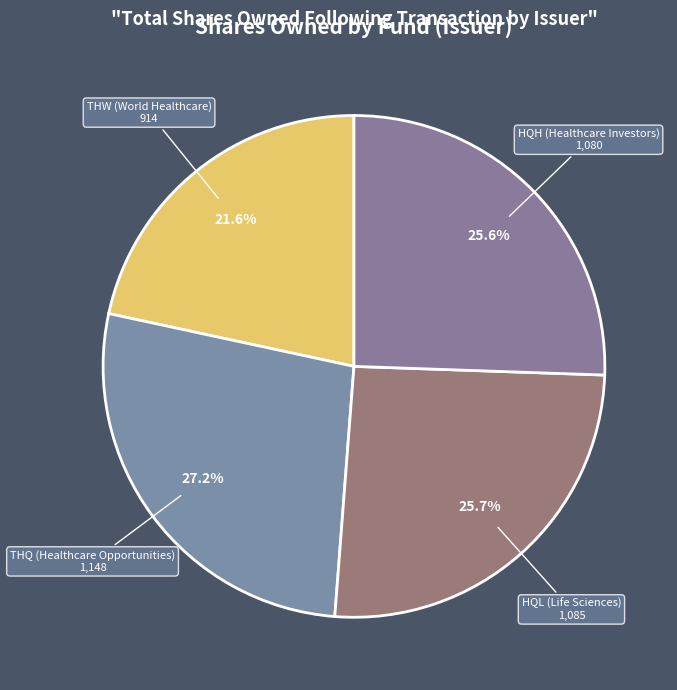

How many segments does this pie chart have?

4